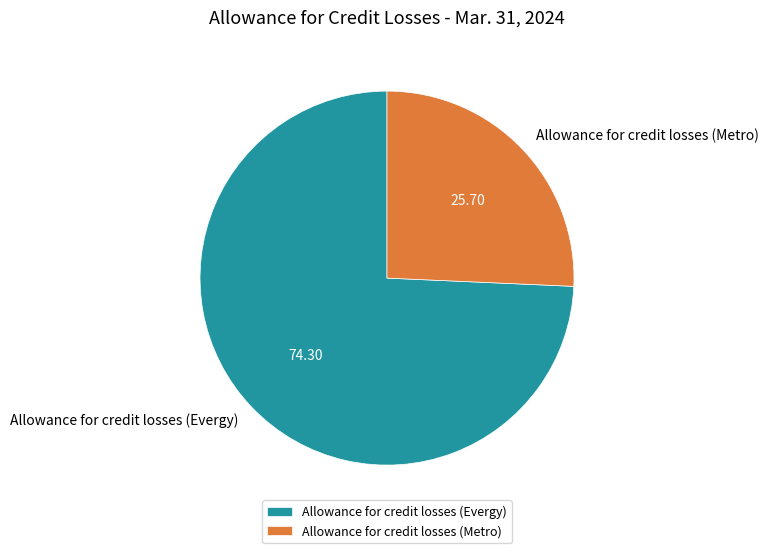

Which slice is the smallest?

Allowance for credit losses (Metro)